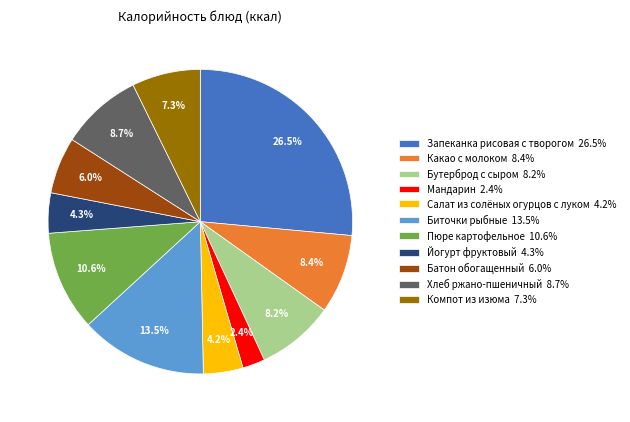

Is there any slice that represents more than half of the pie?

No